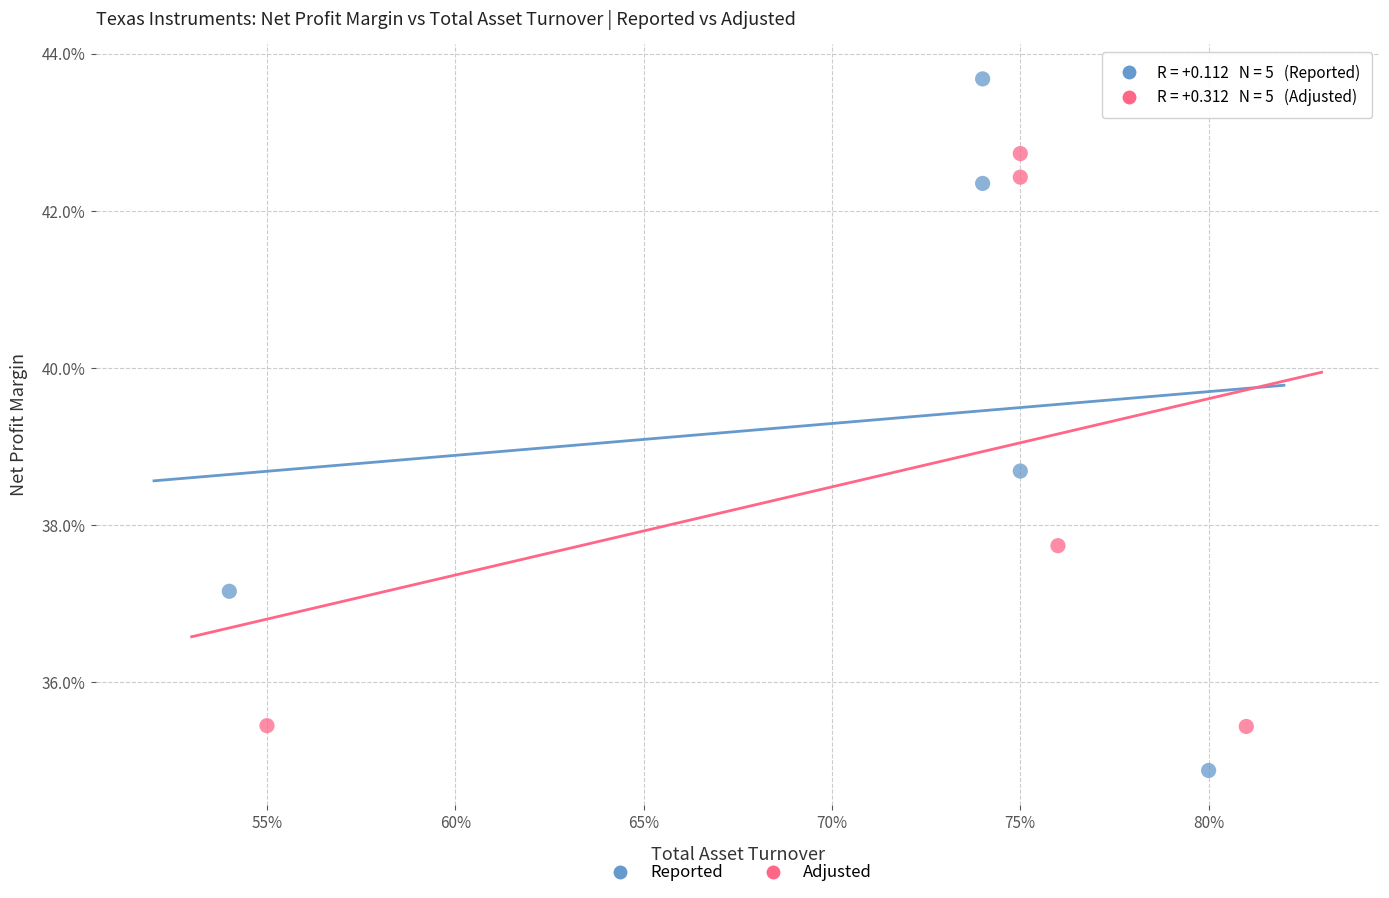

What are all the series names shown in the legend?

Reported, Adjusted